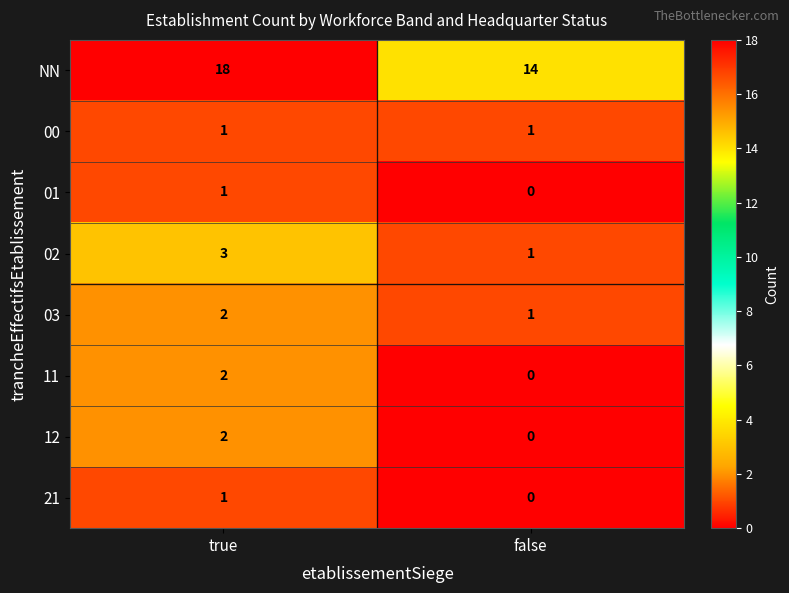

The NN series shows 14 at false. True or false?

True